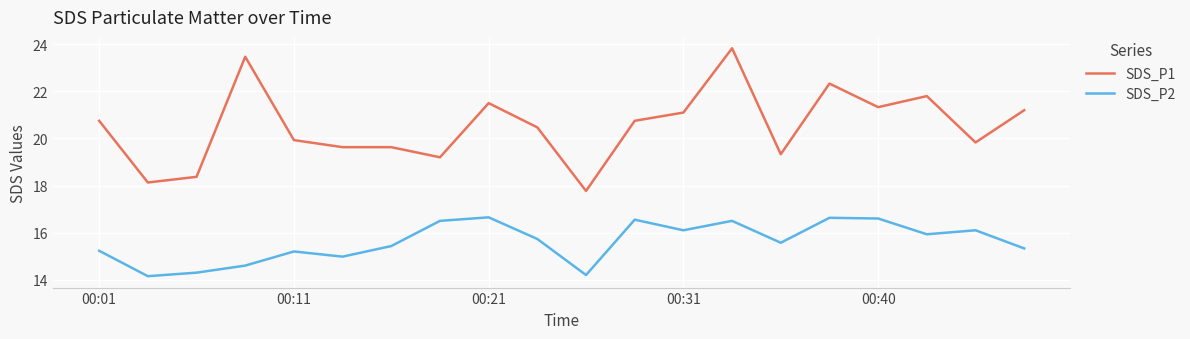

List the series in order of their peak value, highest first.

SDS_P1, SDS_P2